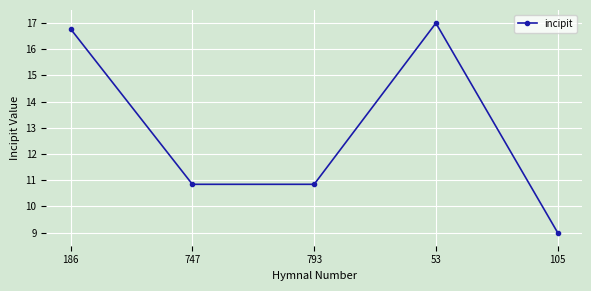

Reading left to right, extract all data points from this chart.

186=16.8	747=10.8	793=10.8	53=17.0	105=9.0